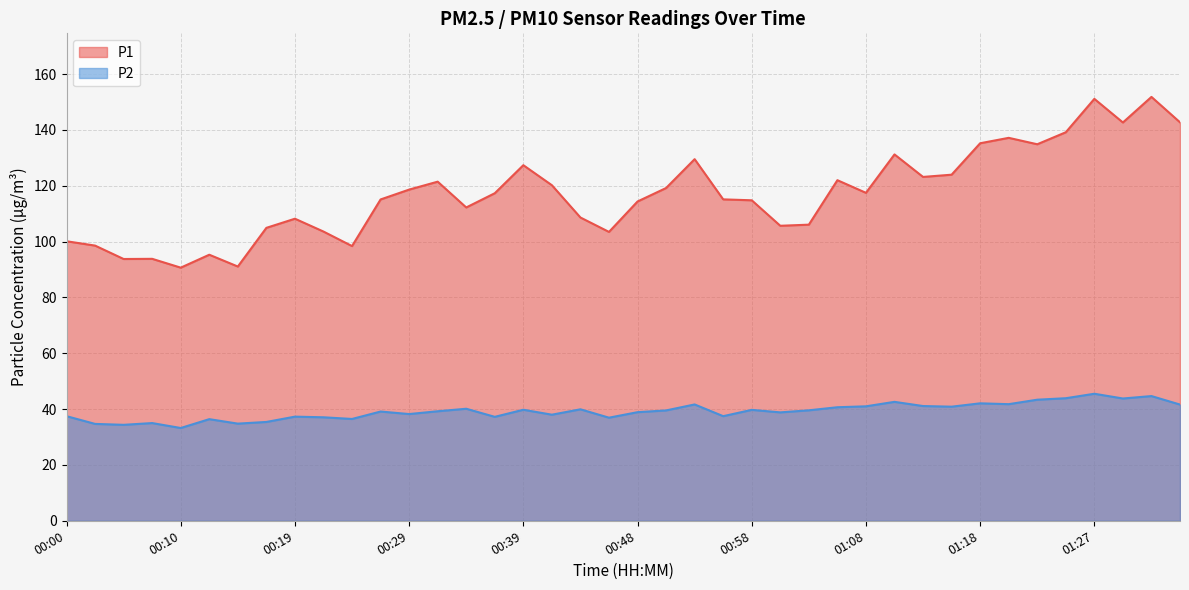

At how many categories does at least one series exceed 129?

10